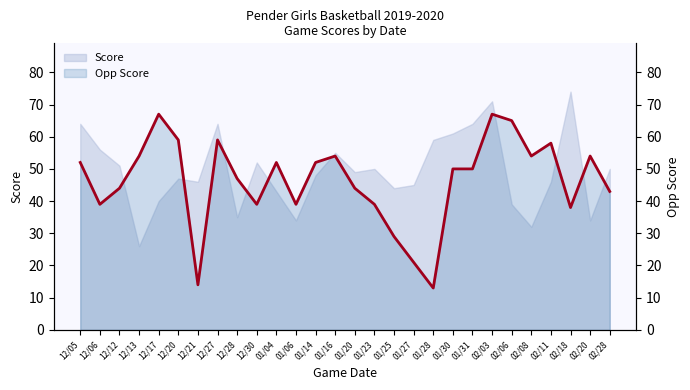

What is the label of the 15th point from the left?

01/20